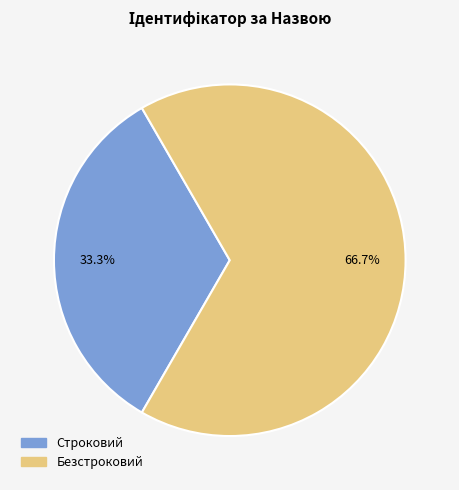

Which has a higher value, Безстроковий or Строковий?

Безстроковий